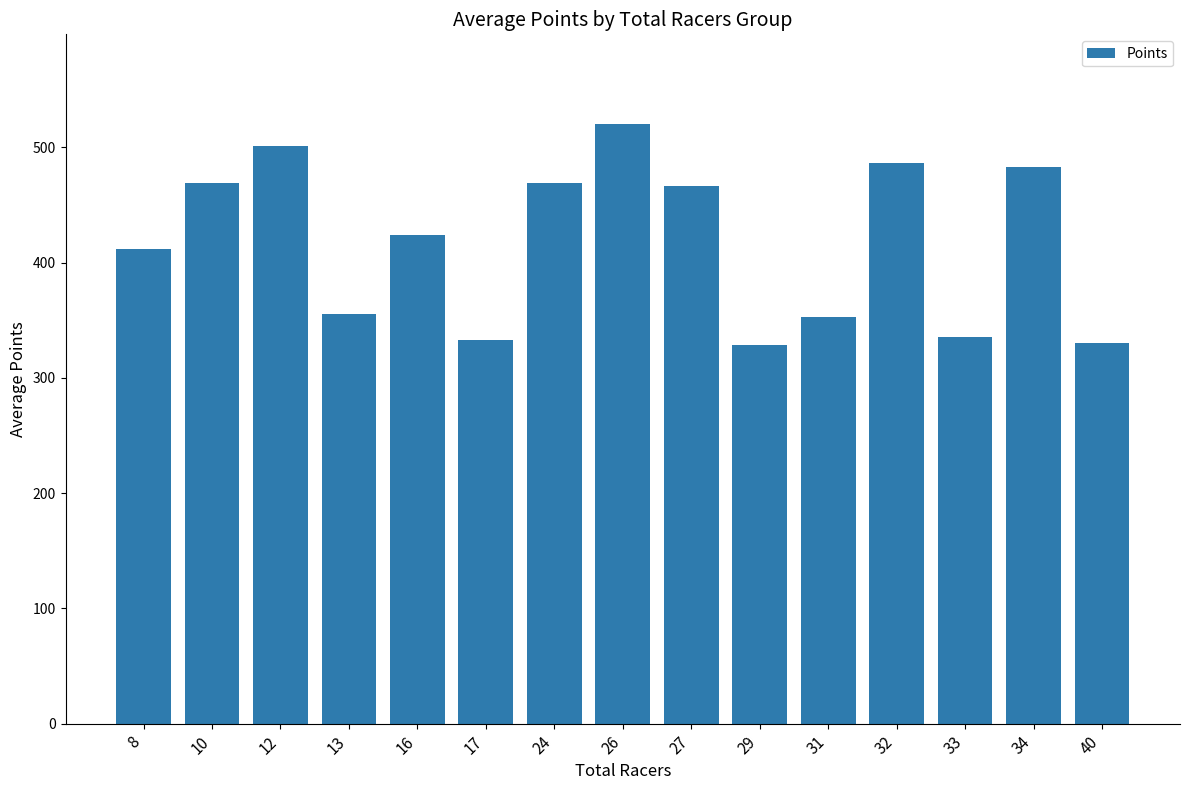

What is the ratio of the value at 33 to the value at 13?

0.9